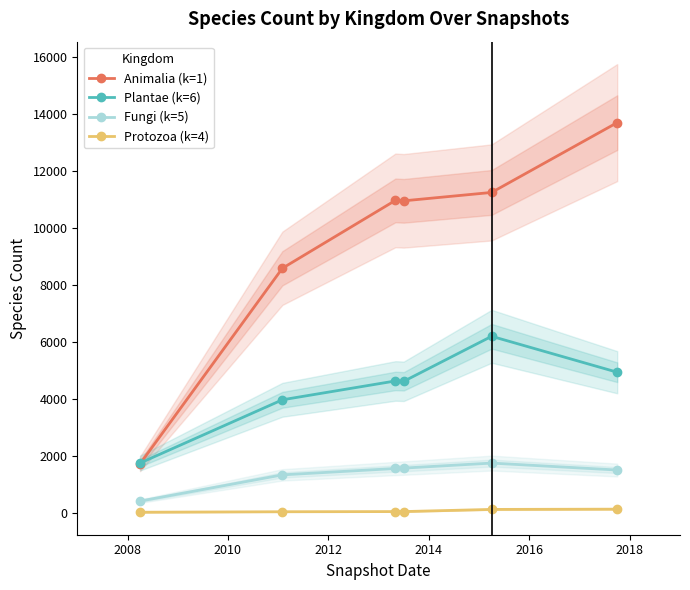

What is the value of the Animalia (k=1) point at the 2nd from the left?

8592